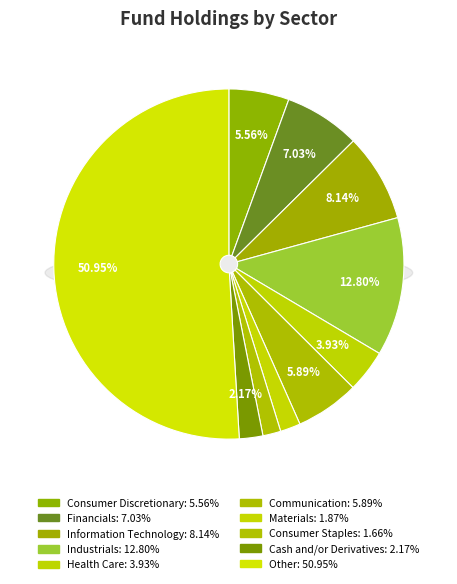

Rank the categories by value from highest to lowest.

Other, Industrials, Information Technology, Financials, Communication, Consumer Discretionary, Health Care, Cash and/or Derivatives, Materials, Consumer Staples